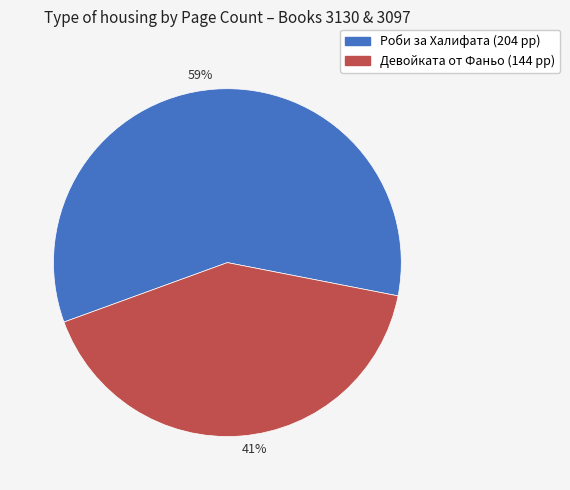

To the nearest percent, what is the average slice percentage?

50%